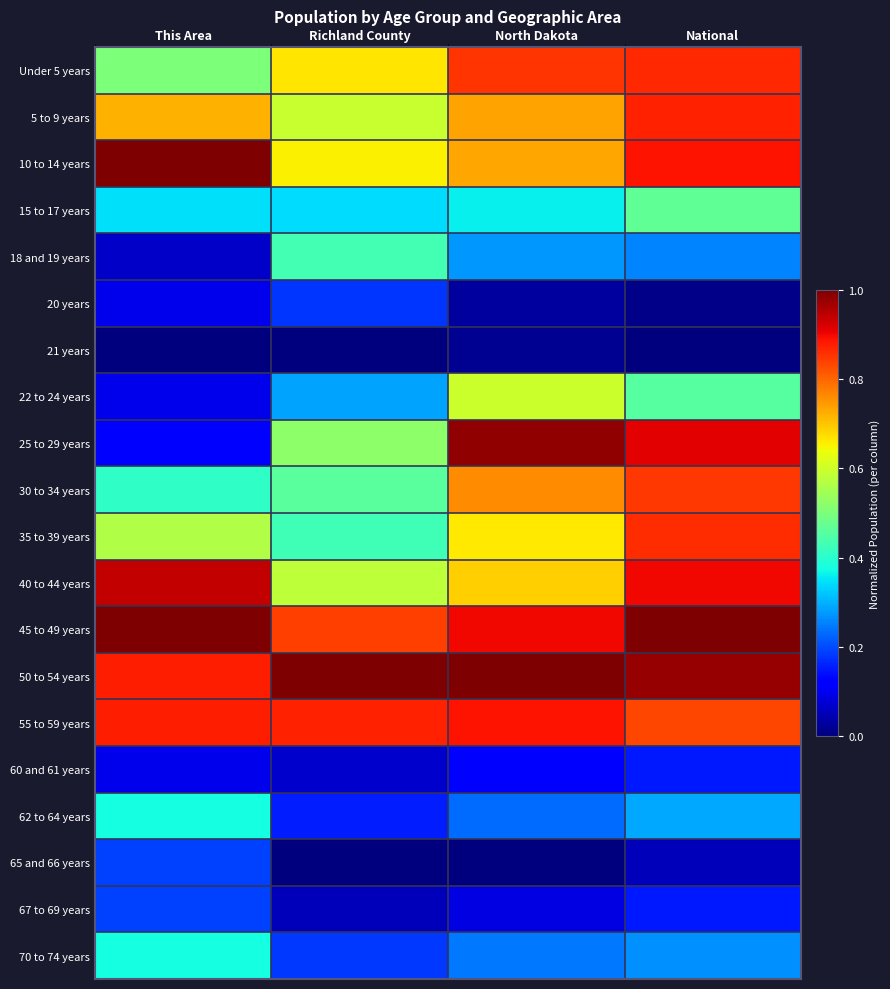

How many categories are shown in the chart?

4